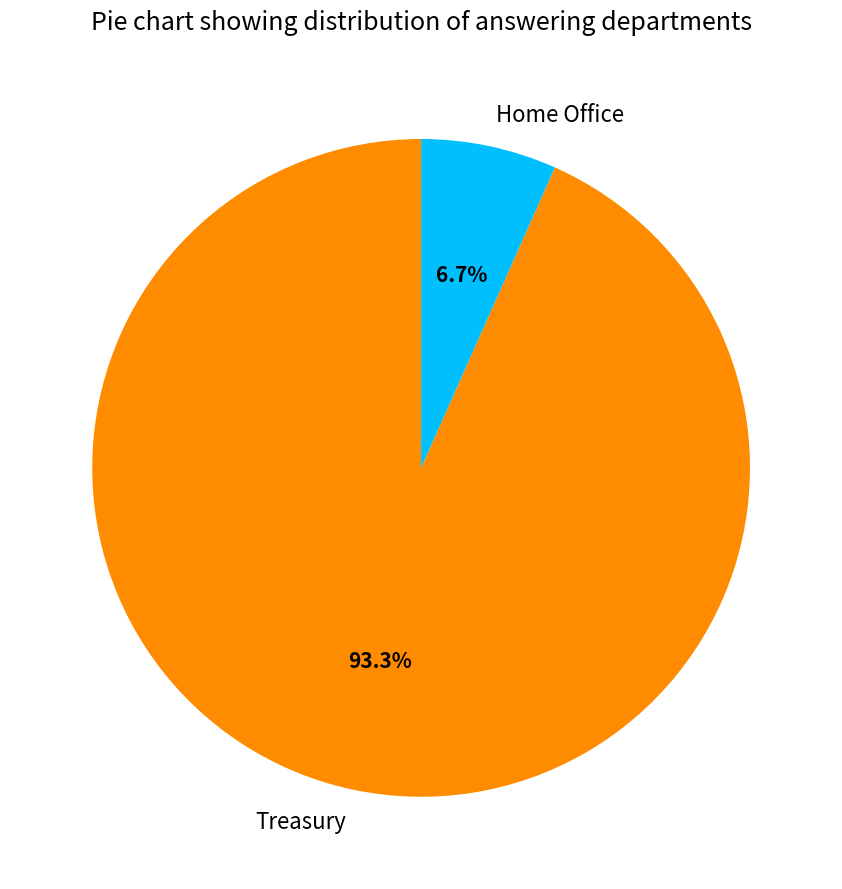

To the nearest percent, what is the average slice percentage?

50%